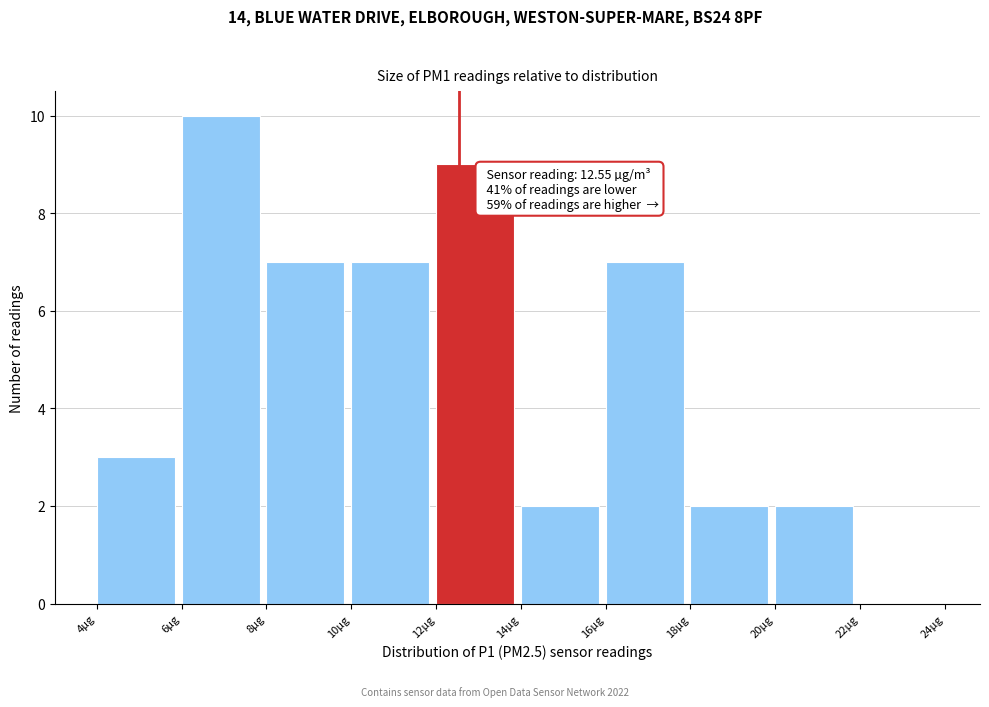

Which range on the x-axis has the tallest bar?

6 to 8